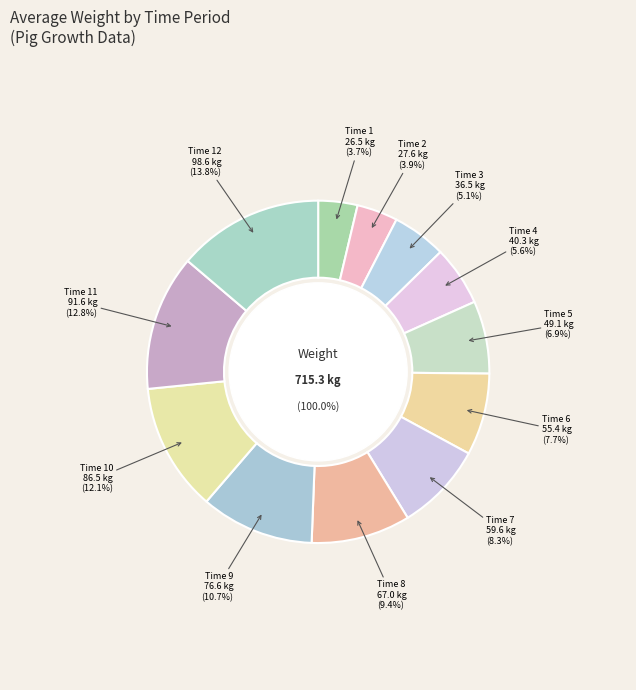

To the nearest percent, what is the difference between the Time 5 and Time 9 slice percentages?

4%